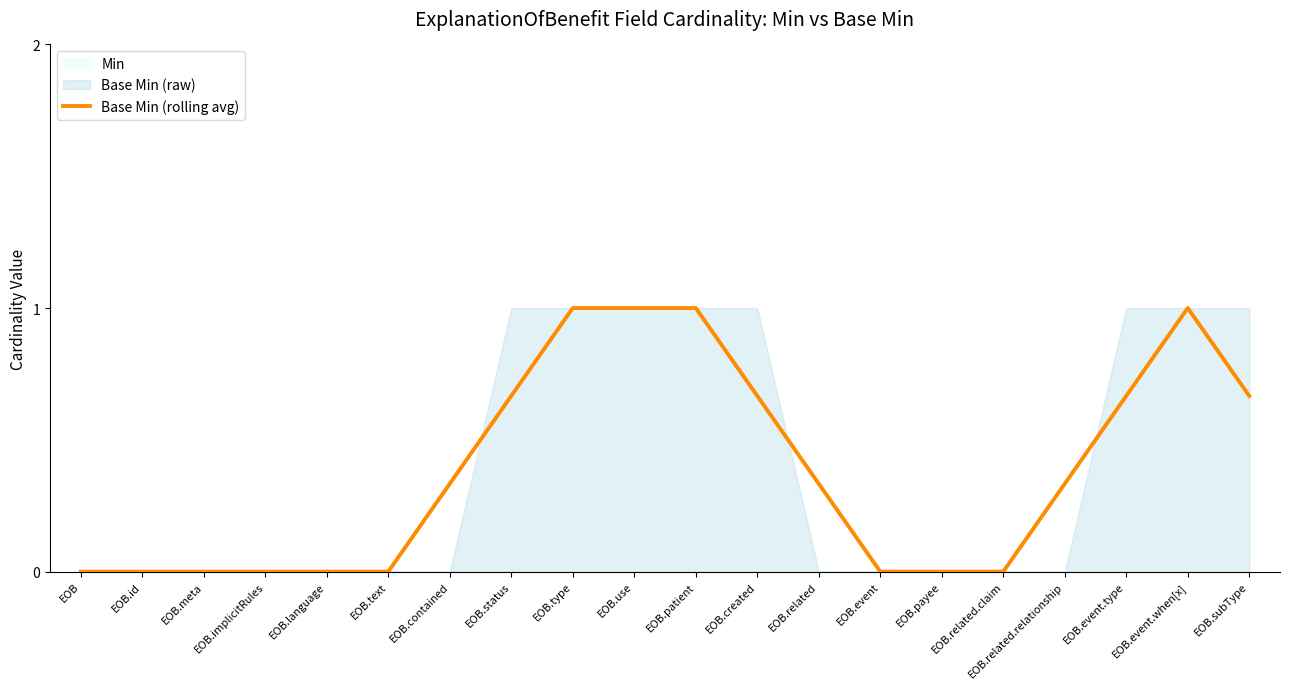

The value at EOB.created is 0.1. True or false?

False